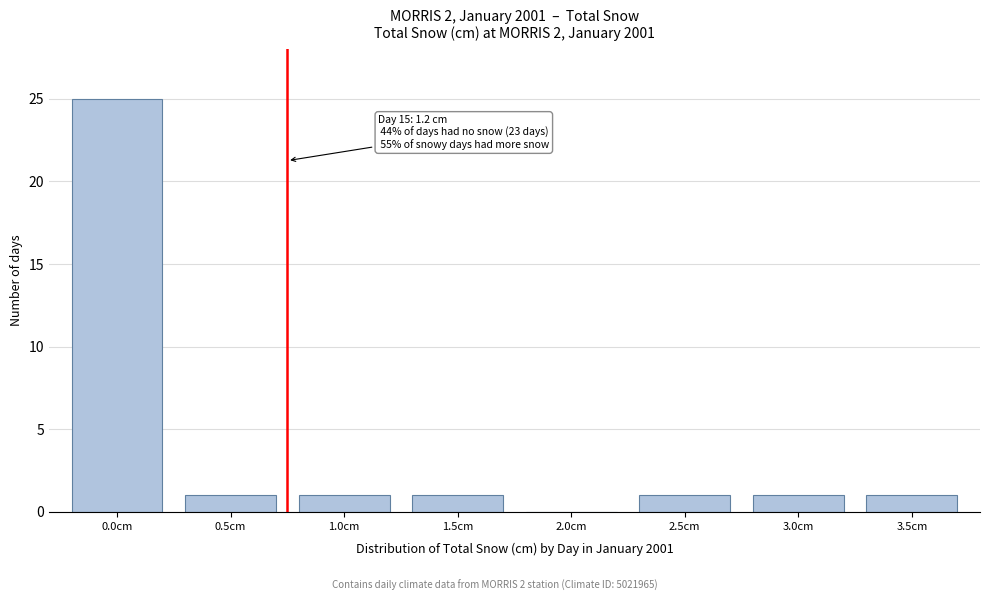

Reading left to right, transcribe all the data shown in this chart.

0.0cm=25	0.5cm=1	1.0cm=1	1.5cm=1	2.0cm=0	2.5cm=1	3.0cm=1	3.5cm=1